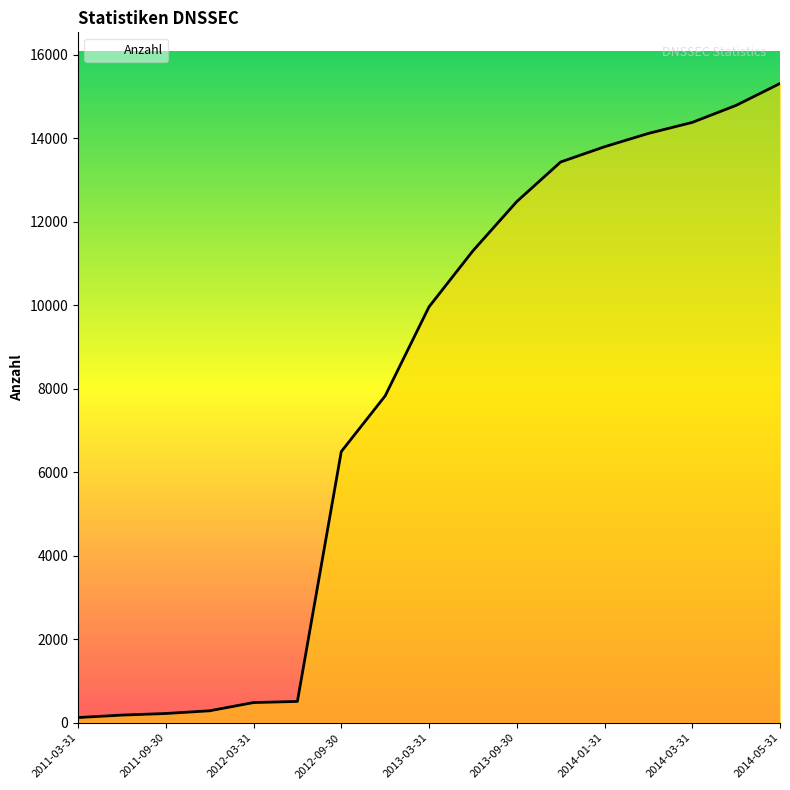

What is the maximum value shown in the chart?

15307